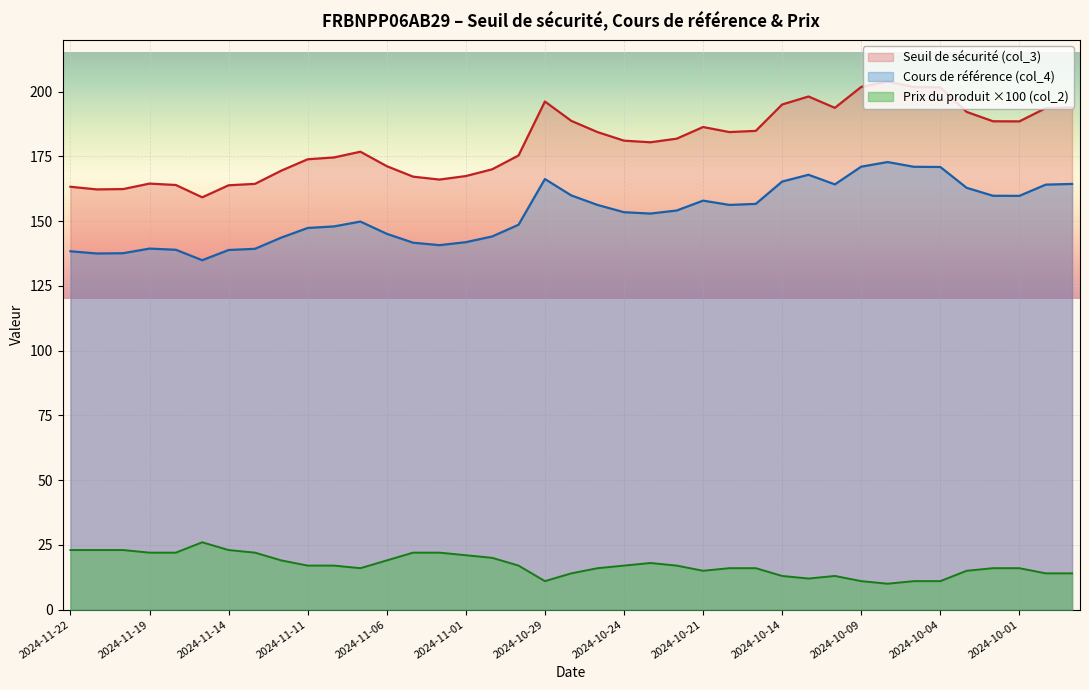

True or false: Prix du produit (col_2) and Seuil de sécurité (col_3) cross at least once.

False